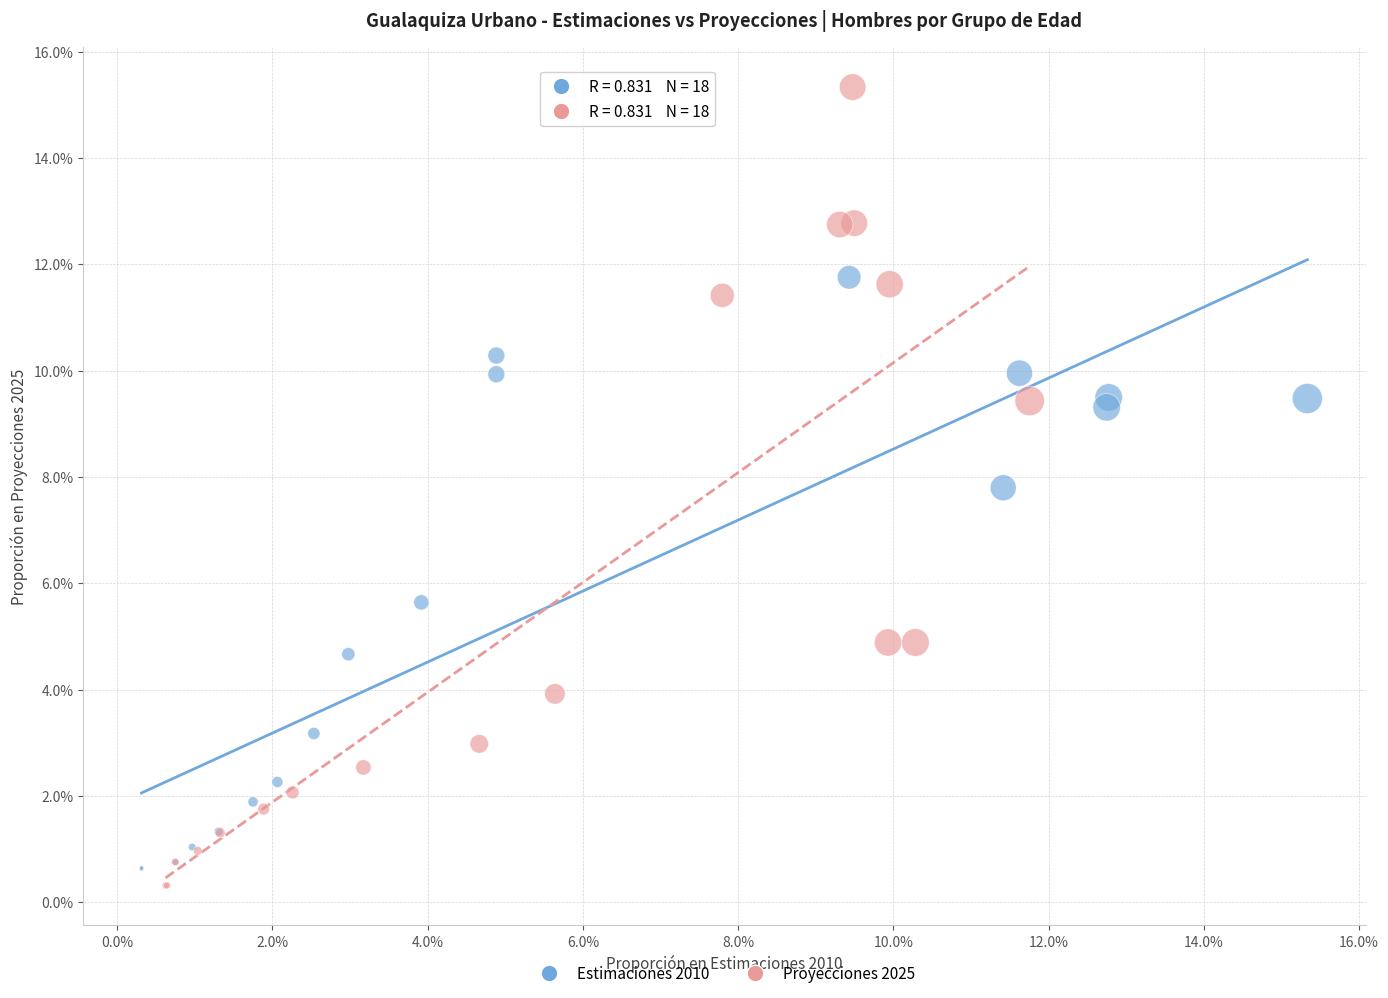

Which series reaches the maximum Y coordinate?

Proyecciones 2025